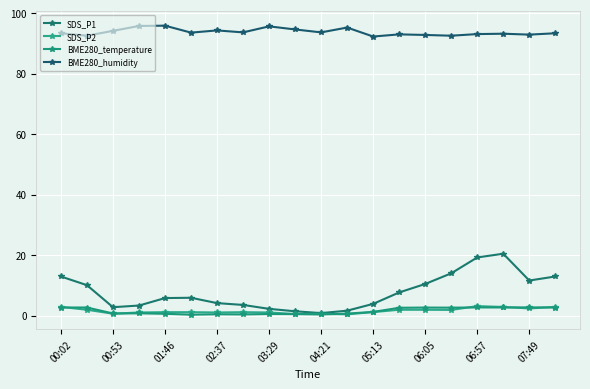

In BME280_humidity, how many points are higher than both neighbors (excluding endpoints)?

6